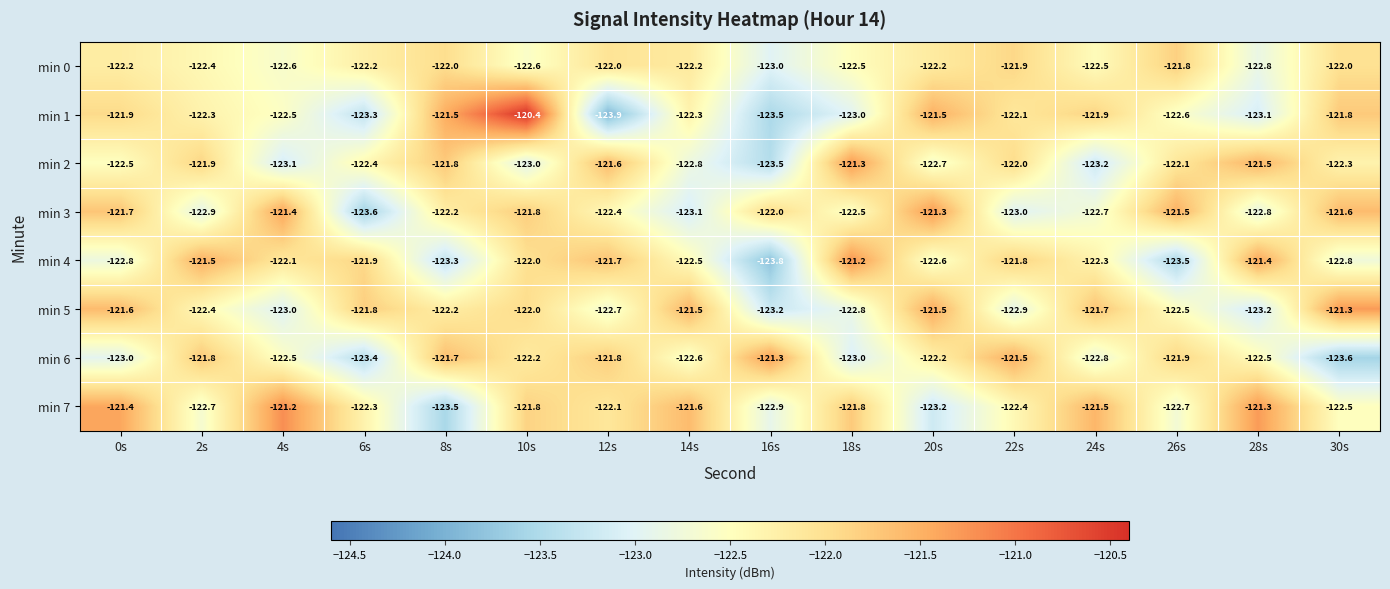

What is the difference between the maximum and minimum values in the min 4 series?

2.6